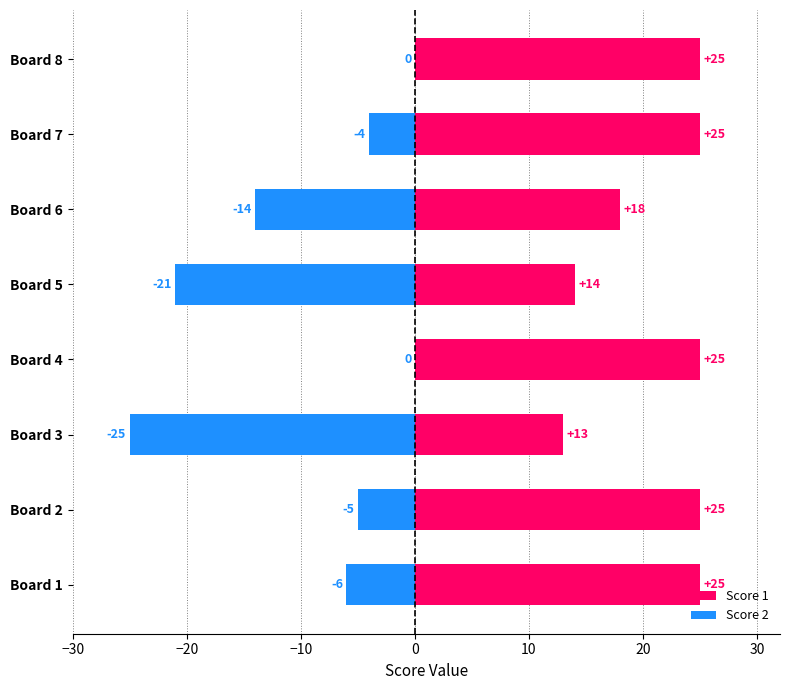

How many bars are there in total?

16